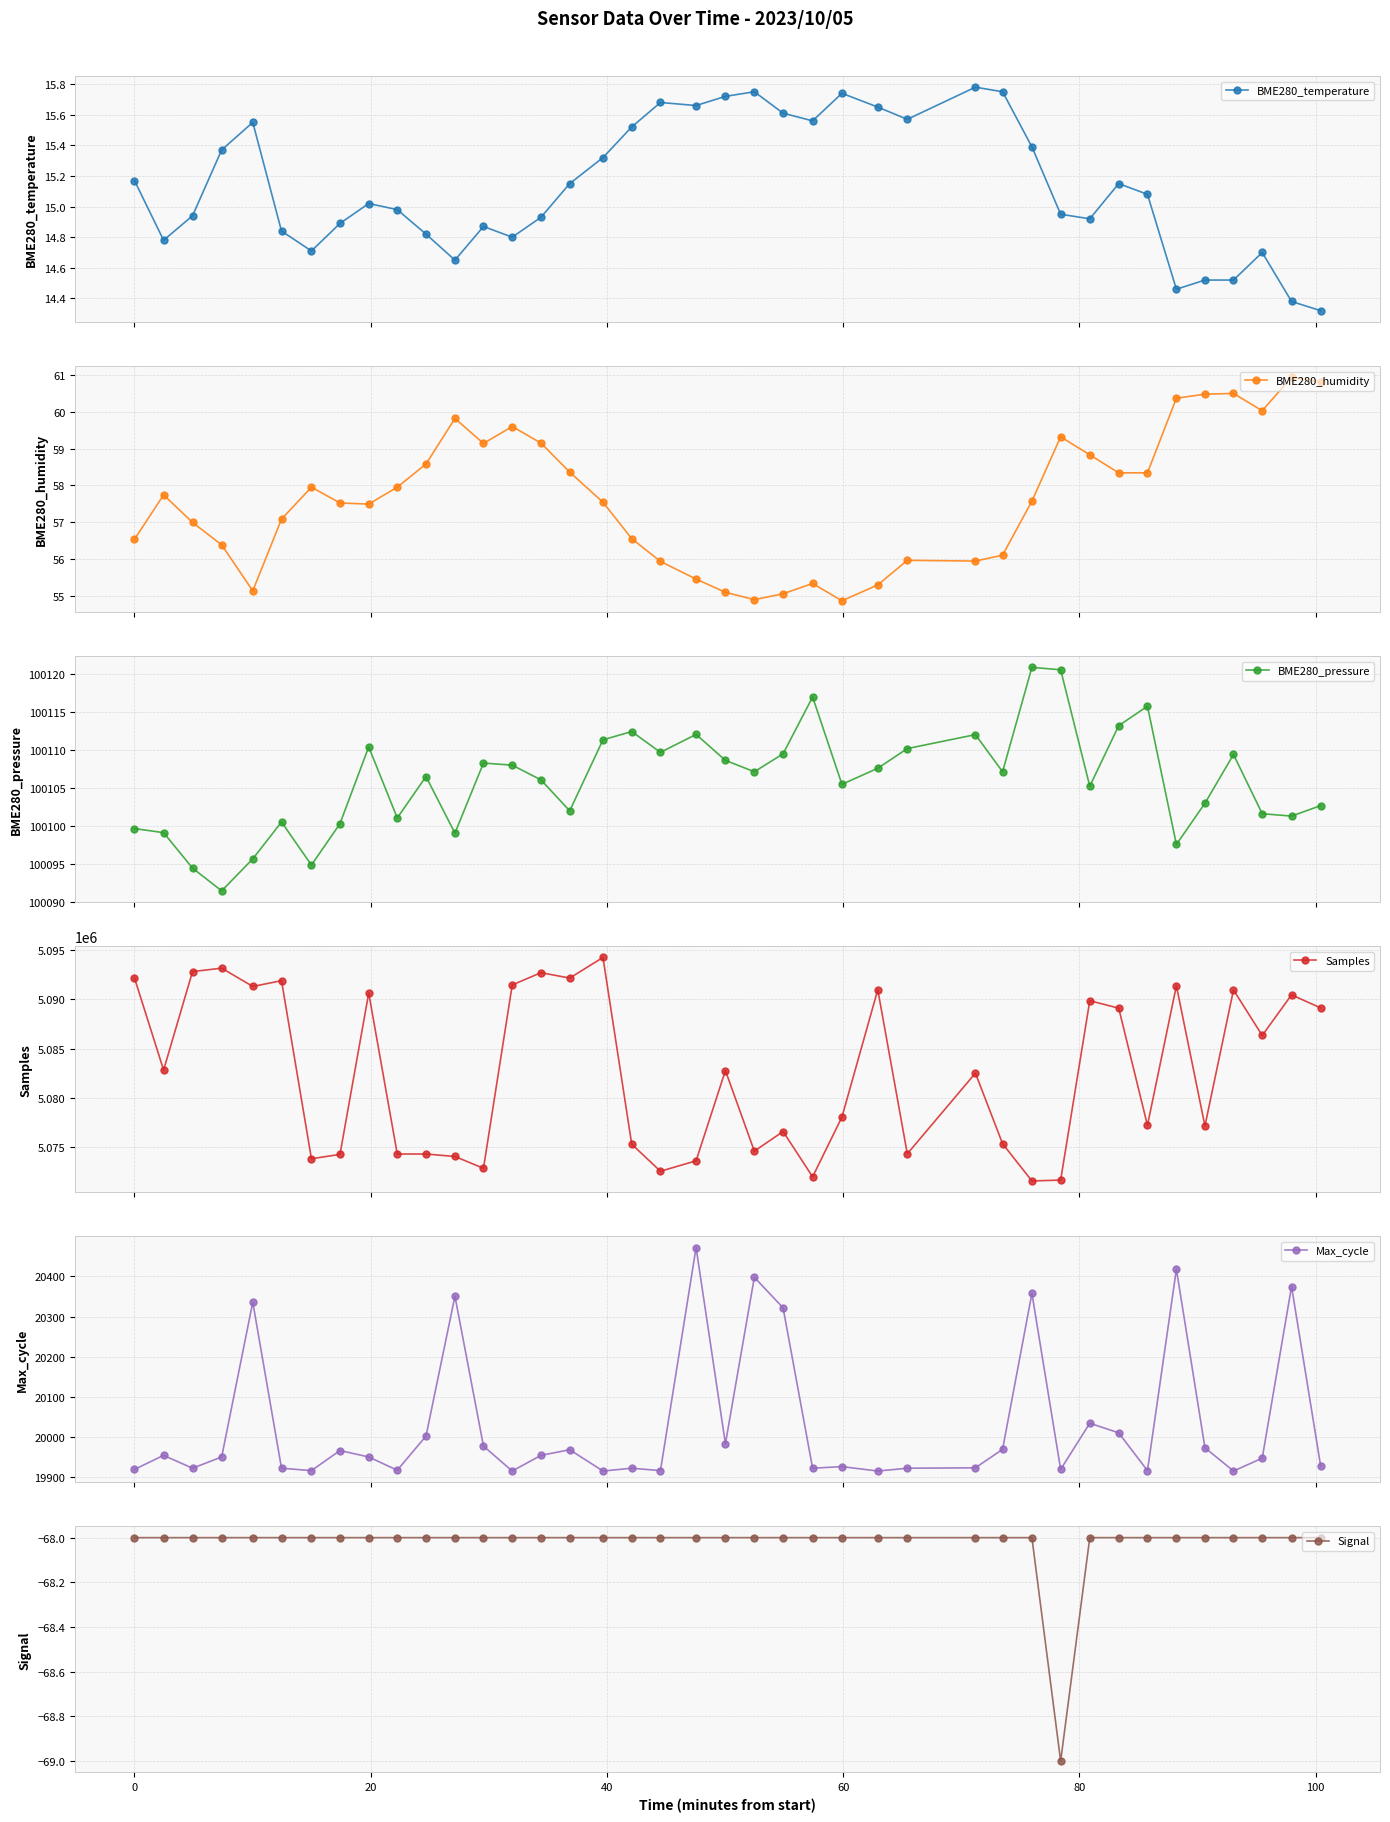

Which series has the largest total across all categories?

Samples